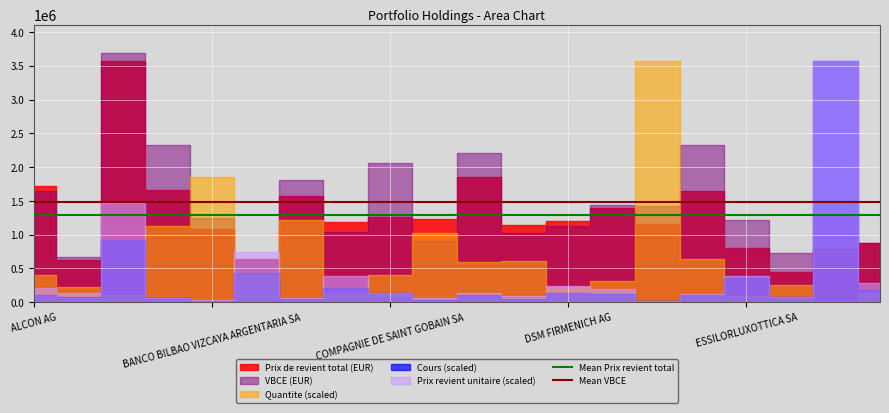

True or false: Mean VBCE has a value of 2082784.5 at BANCO BILBAO VIZCAYA ARGENTARIA SA.

False